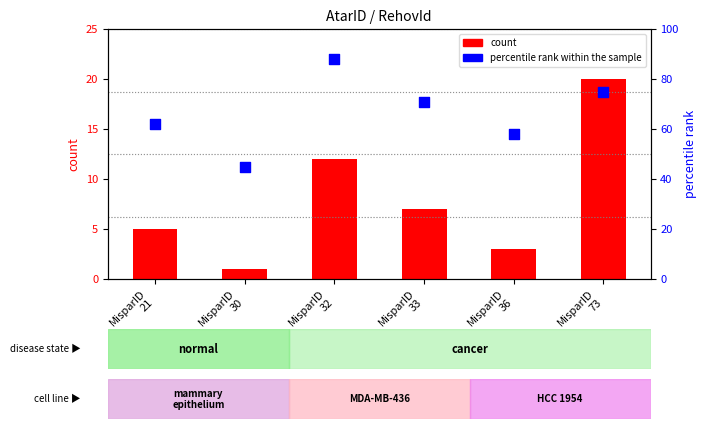

Between MisparID
73 and MisparID
21, which is larger?

MisparID
73